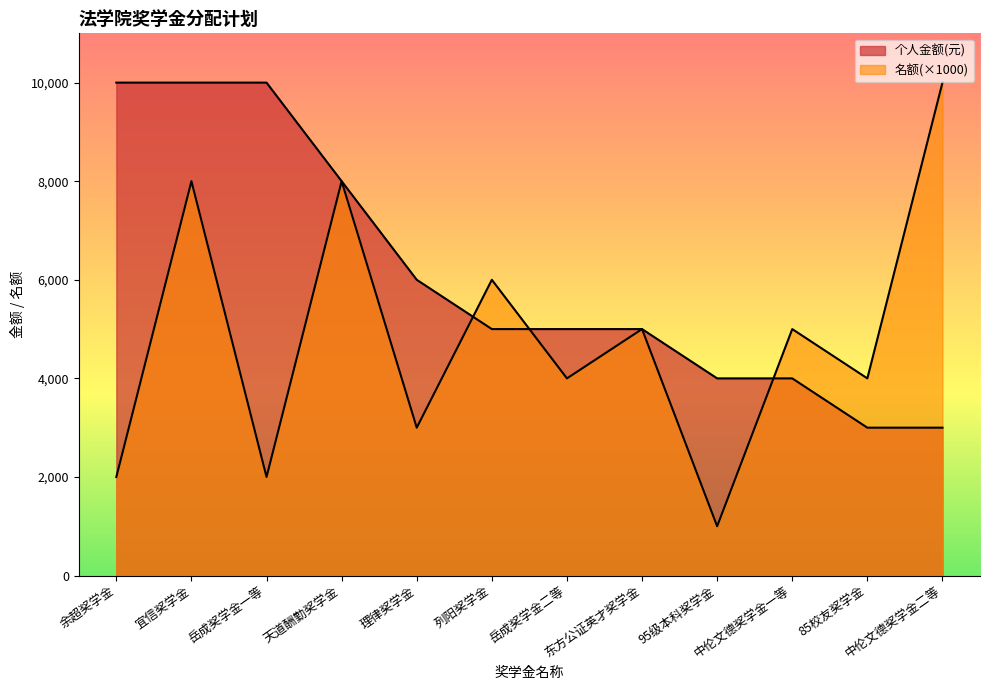

What is the minimum value for 名额?

1000